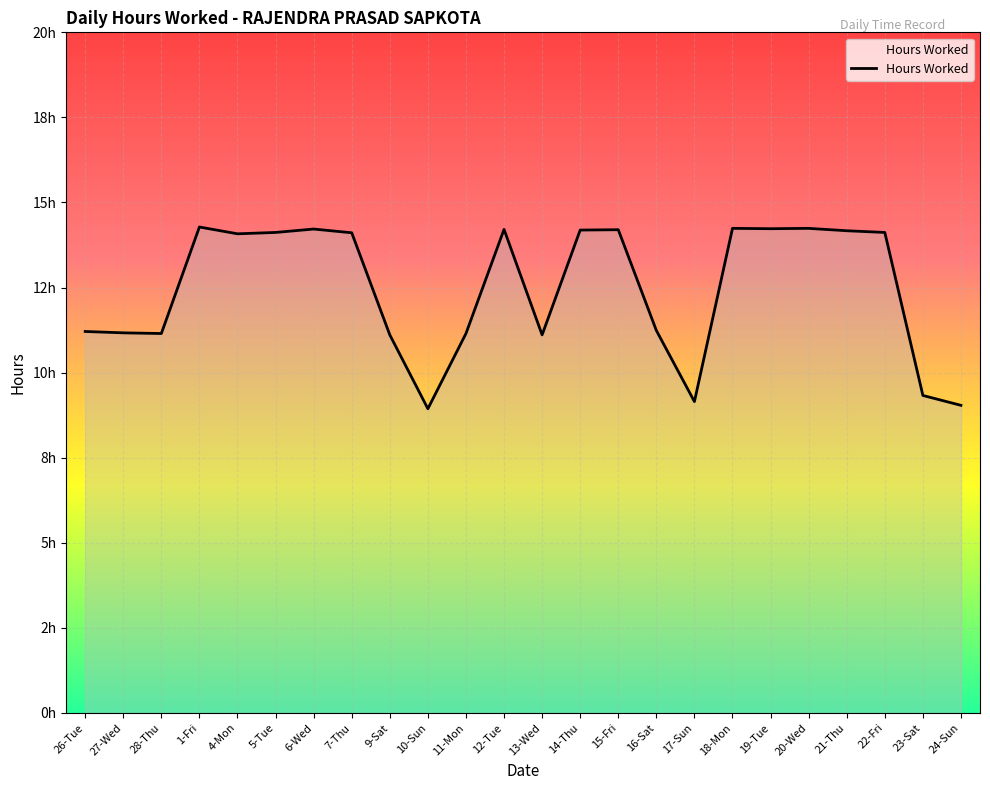

What position from the left is 12-Tue?

12